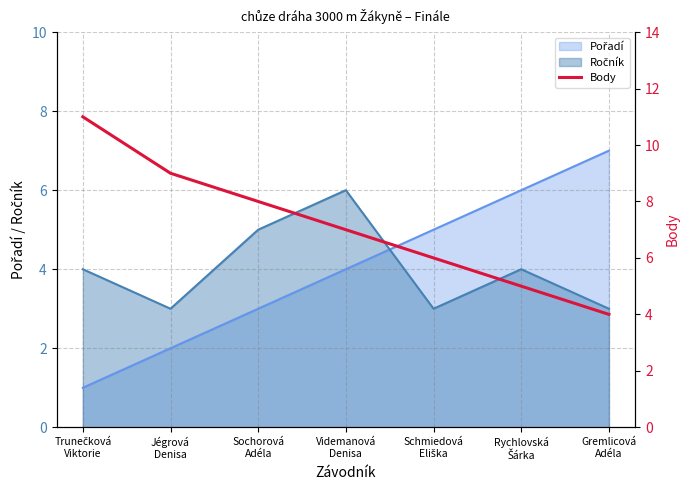

What is the greatest value displayed?

11